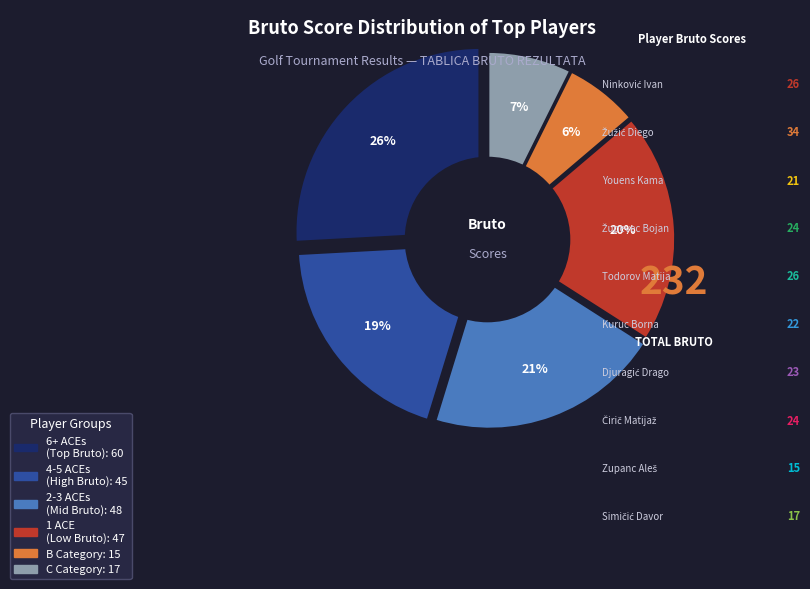

What is the change in value from Youens Kama to Kuruc Borna?

+1